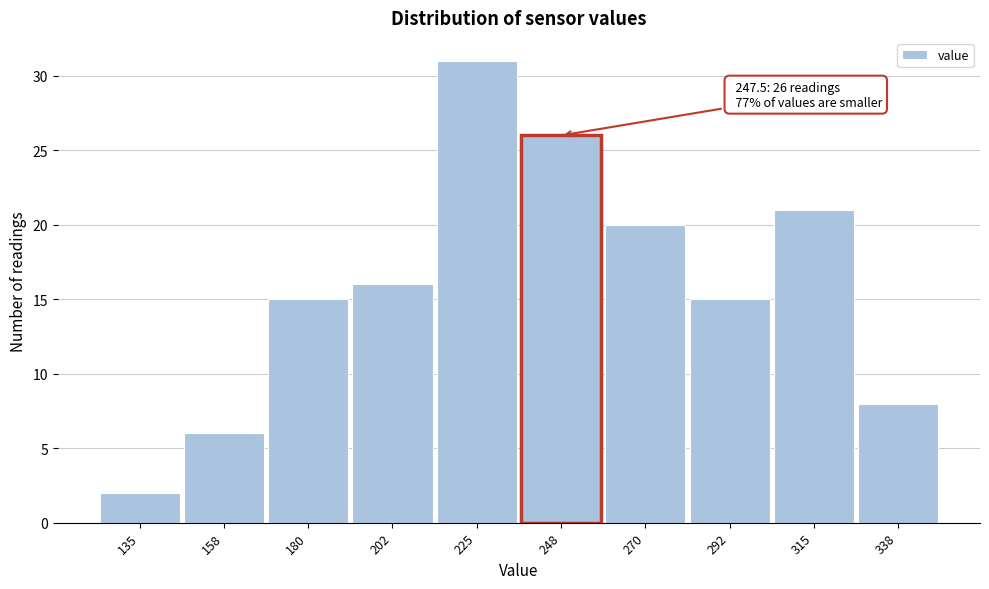

Which range on the x-axis has the tallest bar?

215 to 235